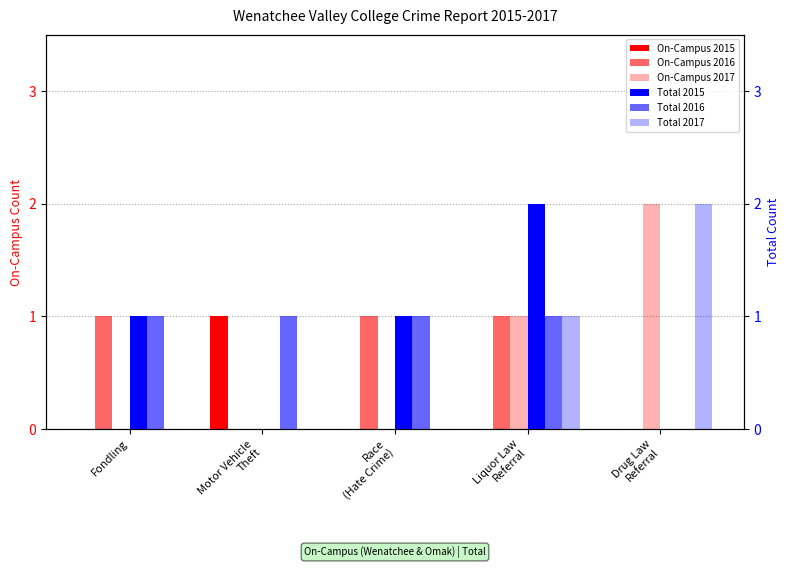

Reading left to right, extract all data points from this chart.

On-Campus 2015: Fondling=0	Motor Vehicle
Theft=1	Race
(Hate Crime)=0	Liquor Law
Referral=0	Drug Law
Referral=0
On-Campus 2016: Fondling=1	Motor Vehicle
Theft=0	Race
(Hate Crime)=1	Liquor Law
Referral=1	Drug Law
Referral=0
On-Campus 2017: Fondling=0	Motor Vehicle
Theft=0	Race
(Hate Crime)=0	Liquor Law
Referral=1	Drug Law
Referral=2
Total 2015: Fondling=1	Motor Vehicle
Theft=0	Race
(Hate Crime)=1	Liquor Law
Referral=2	Drug Law
Referral=0
Total 2016: Fondling=1	Motor Vehicle
Theft=1	Race
(Hate Crime)=1	Liquor Law
Referral=1	Drug Law
Referral=0
Total 2017: Fondling=0	Motor Vehicle
Theft=0	Race
(Hate Crime)=0	Liquor Law
Referral=1	Drug Law
Referral=2